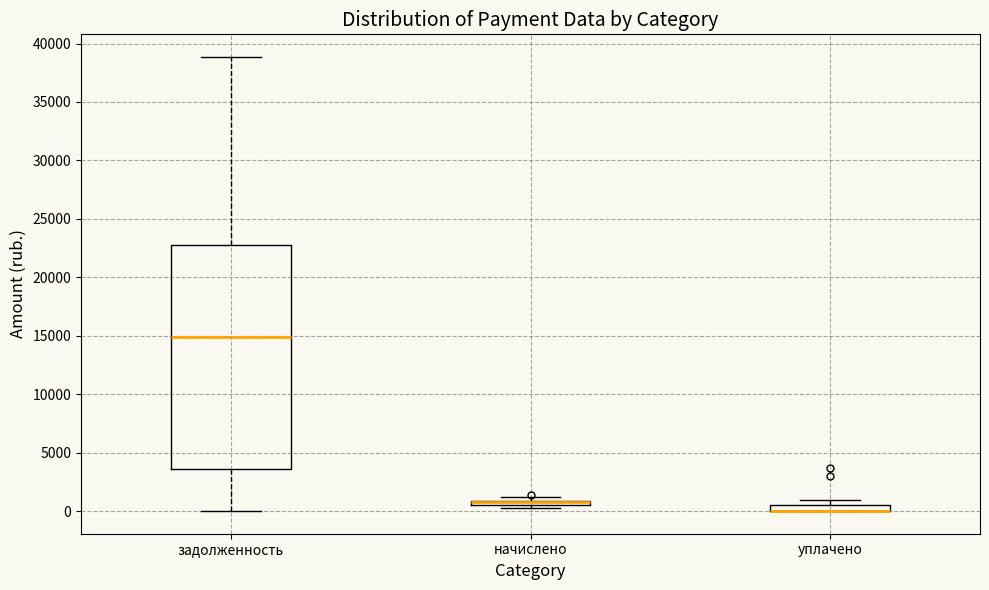

Where is the lower edge of the box for уплачено on the y-axis? The values are not printed on the chart, so give them approximately, as read against the axis.

0